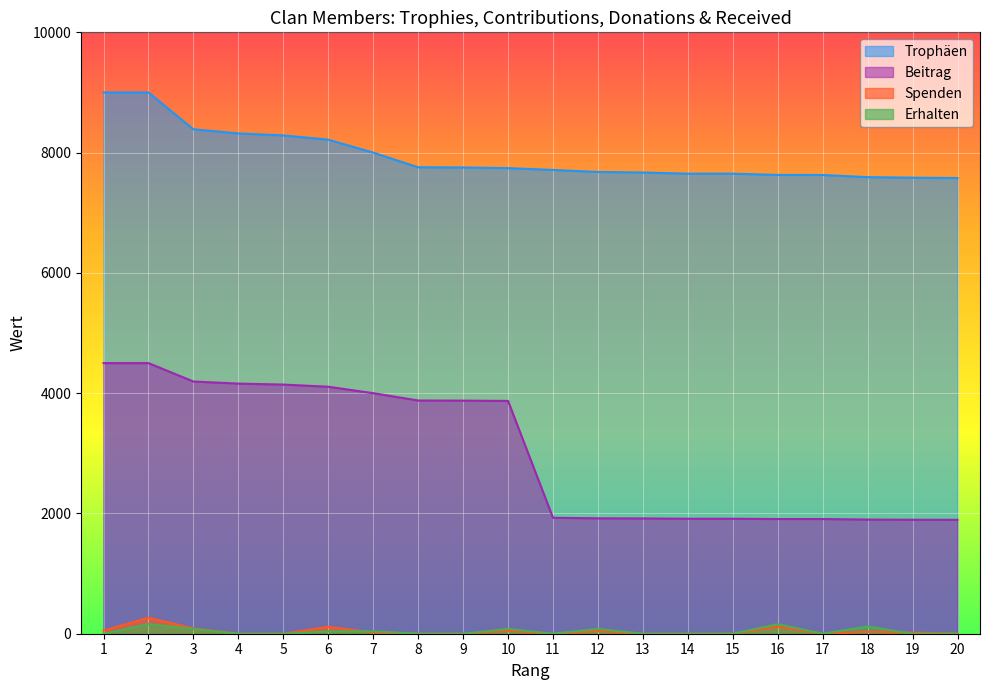

The Erhalten series shows 160 at 16. True or false?

True